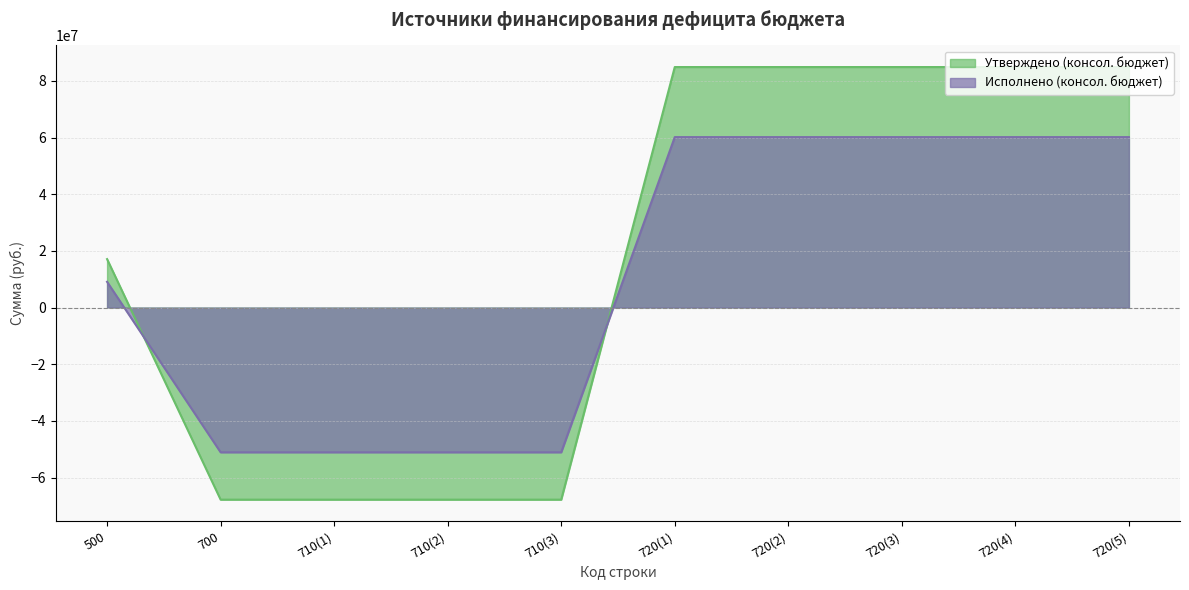

The Исполнено (консол. бюджет) series shows -16900919.6 at 710(3). True or false?

False